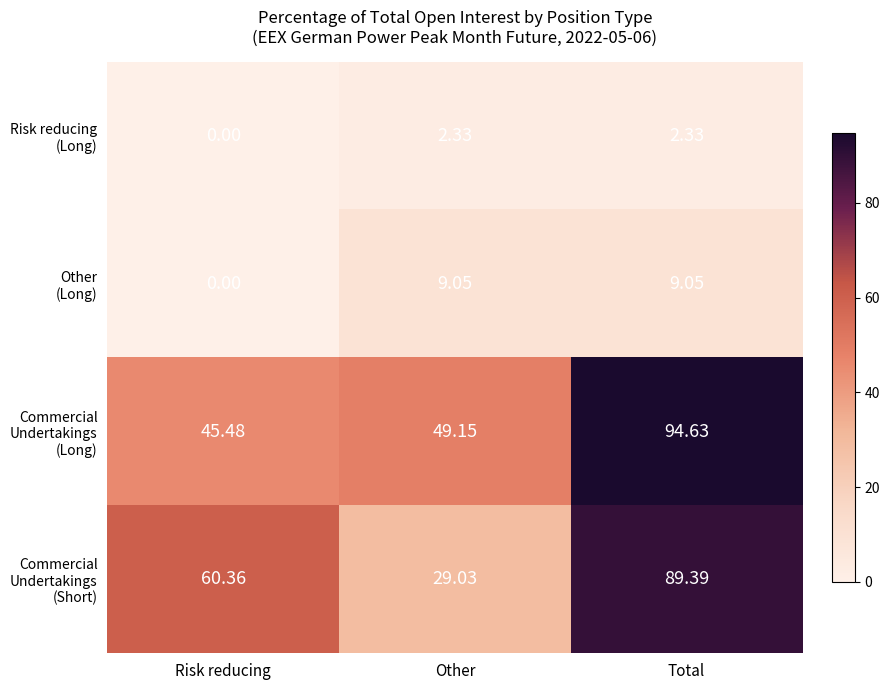

Which category has the lowest value across all series?

Risk reducing